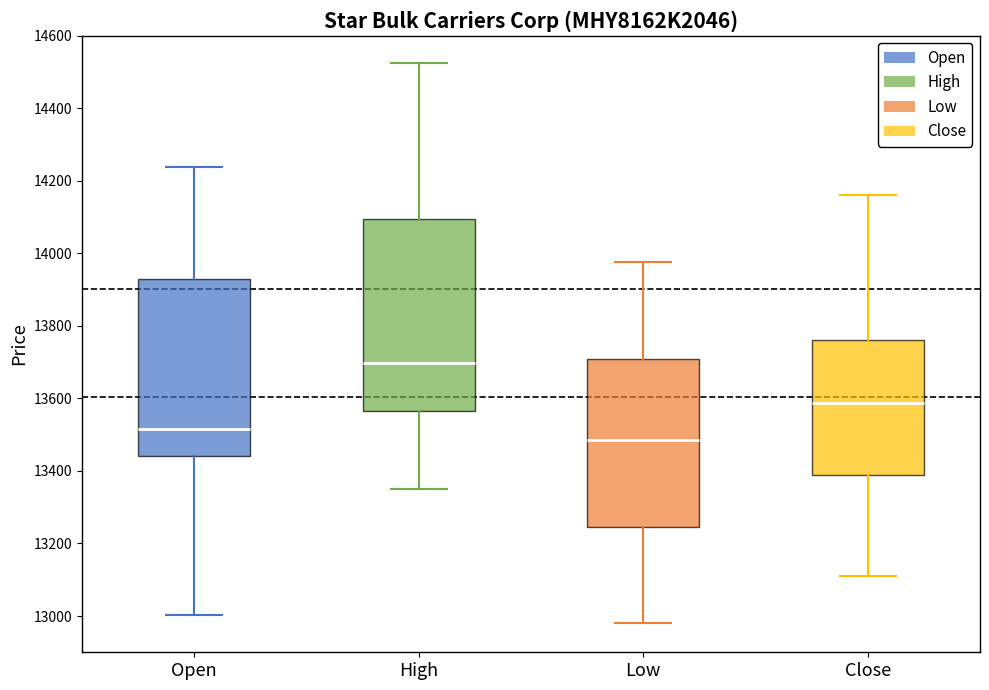

Which box is the tallest, from its lower edge to its upper edge?

High